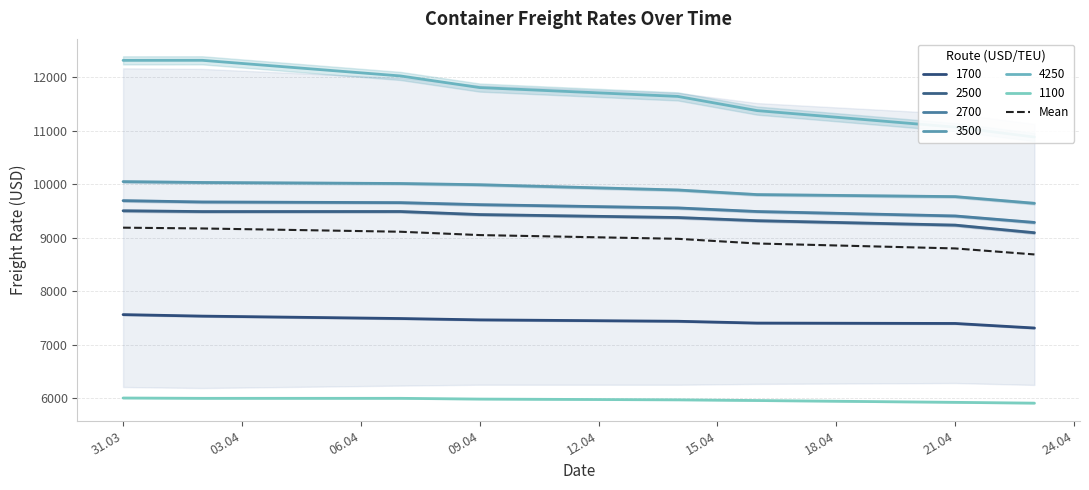

List the labels in order of value, largest first.

31.03, 03.04, 06.04, 09.04, 12.04, 15.04, 18.04, 21.04